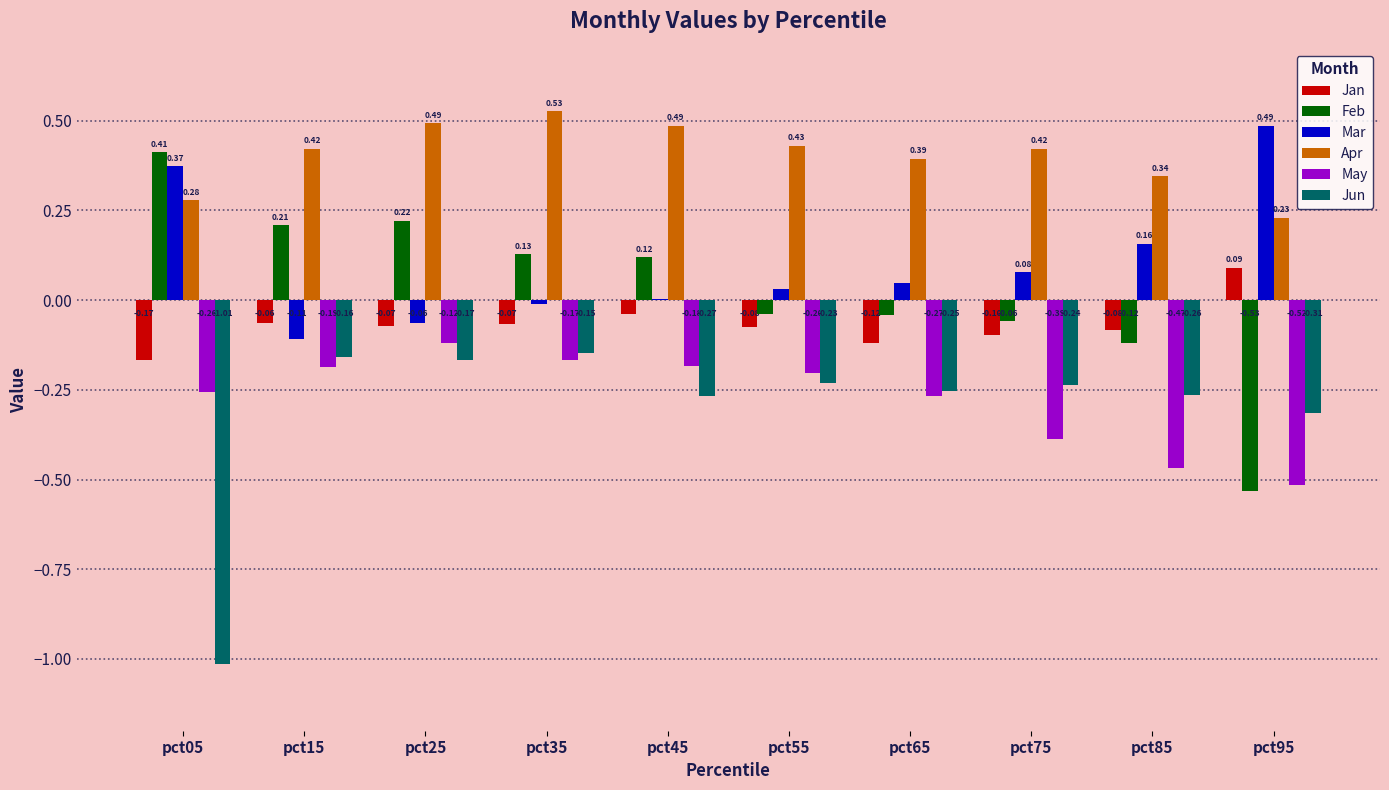

Between pct05 and pct75, which series saw the biggest shift?

Jun